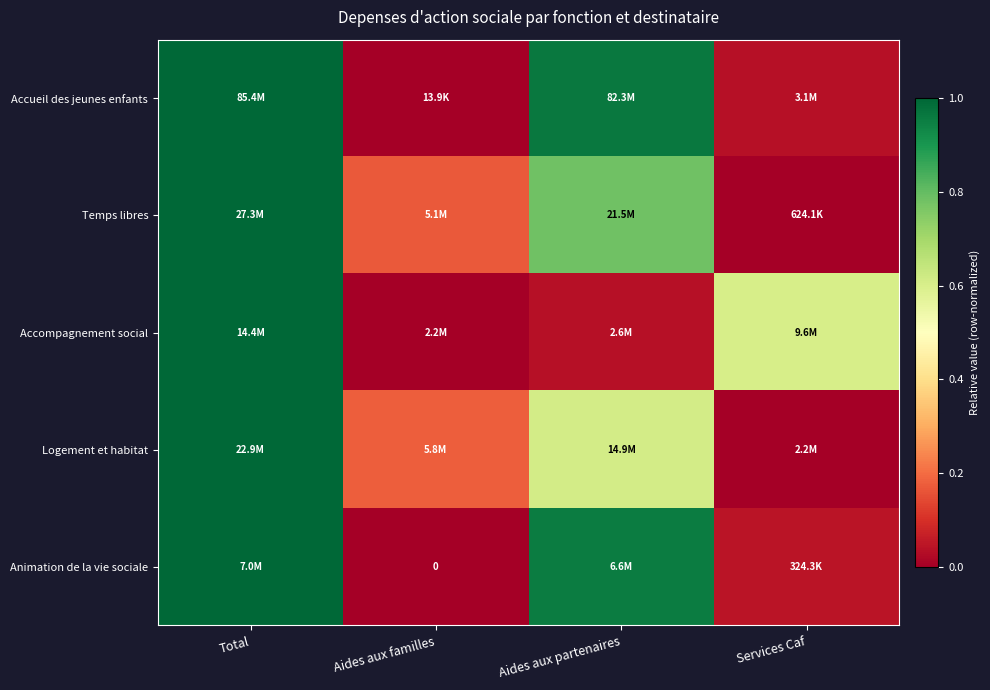

At which category is the sum across all series the highest?

Total